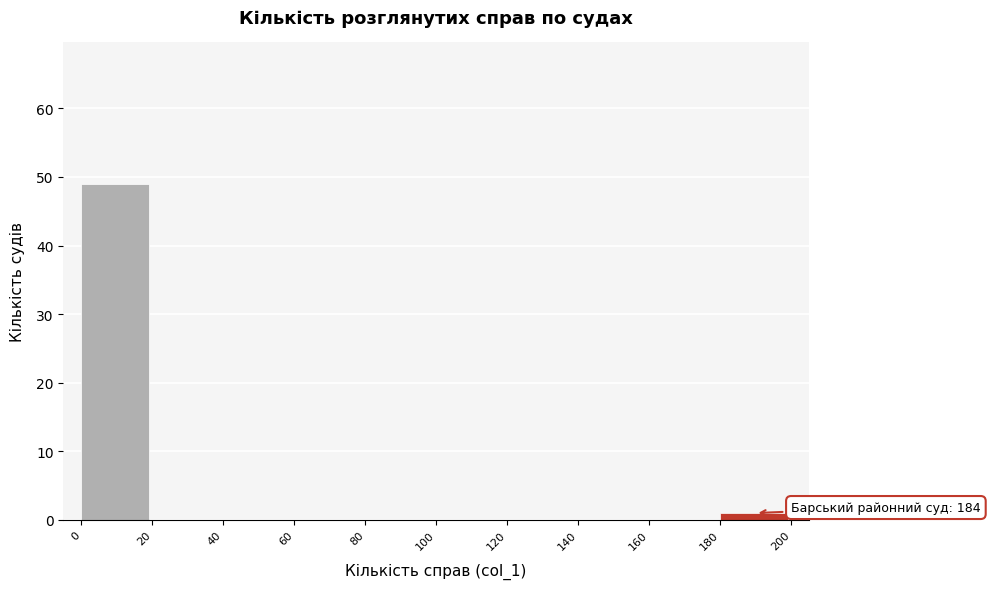

Which range on the x-axis has the tallest bar?

0 to 20